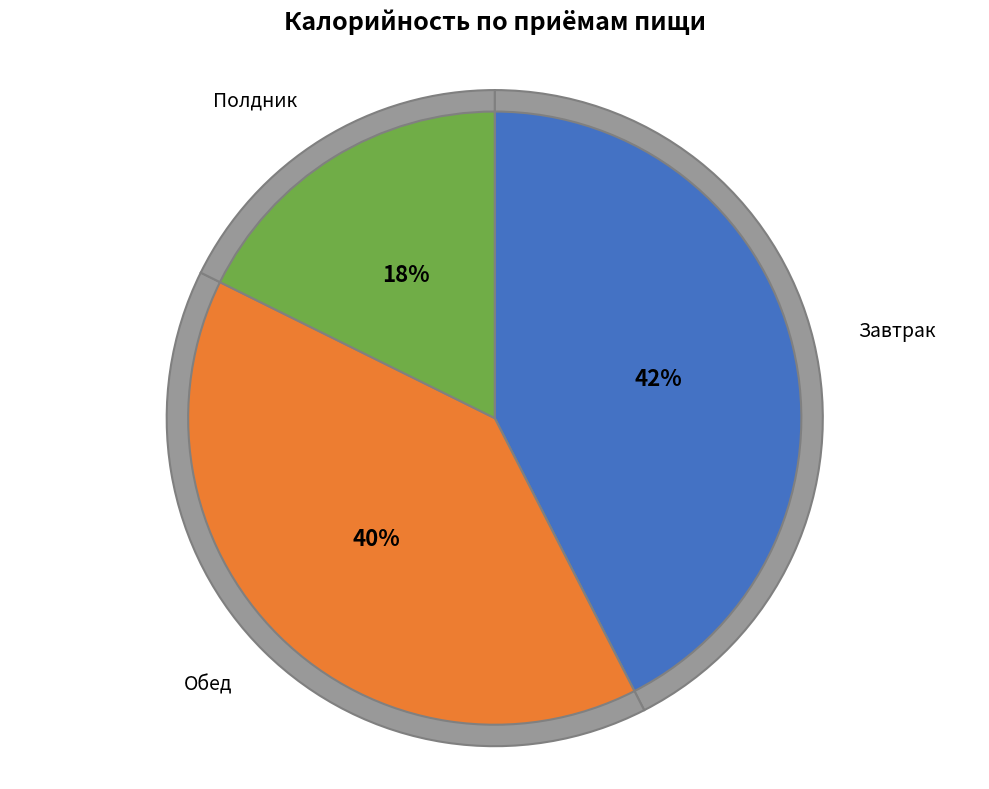

How many segments does this pie chart have?

3